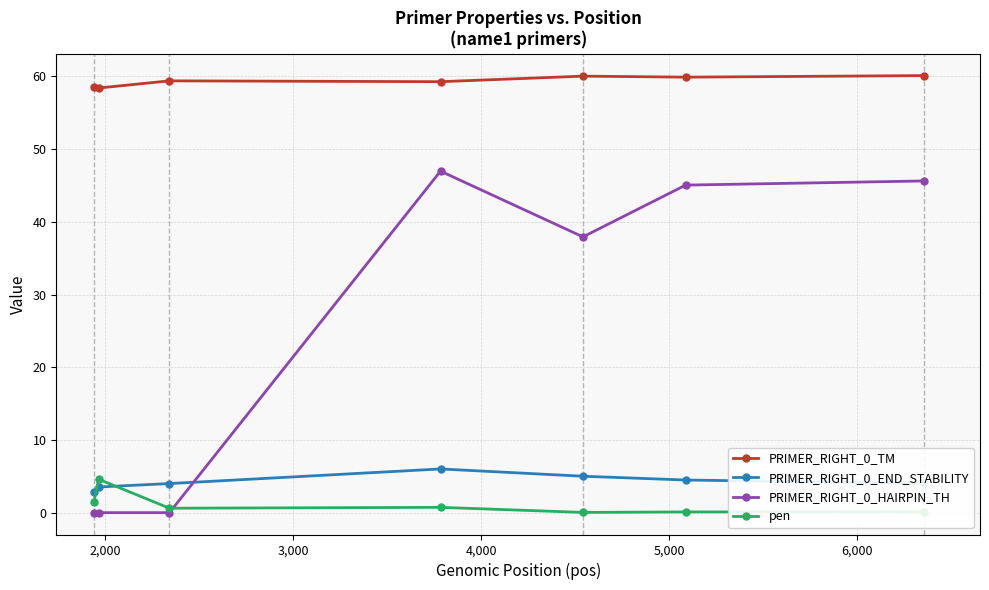

True or false: pen and PRIMER_RIGHT_0_TM cross at least once.

False